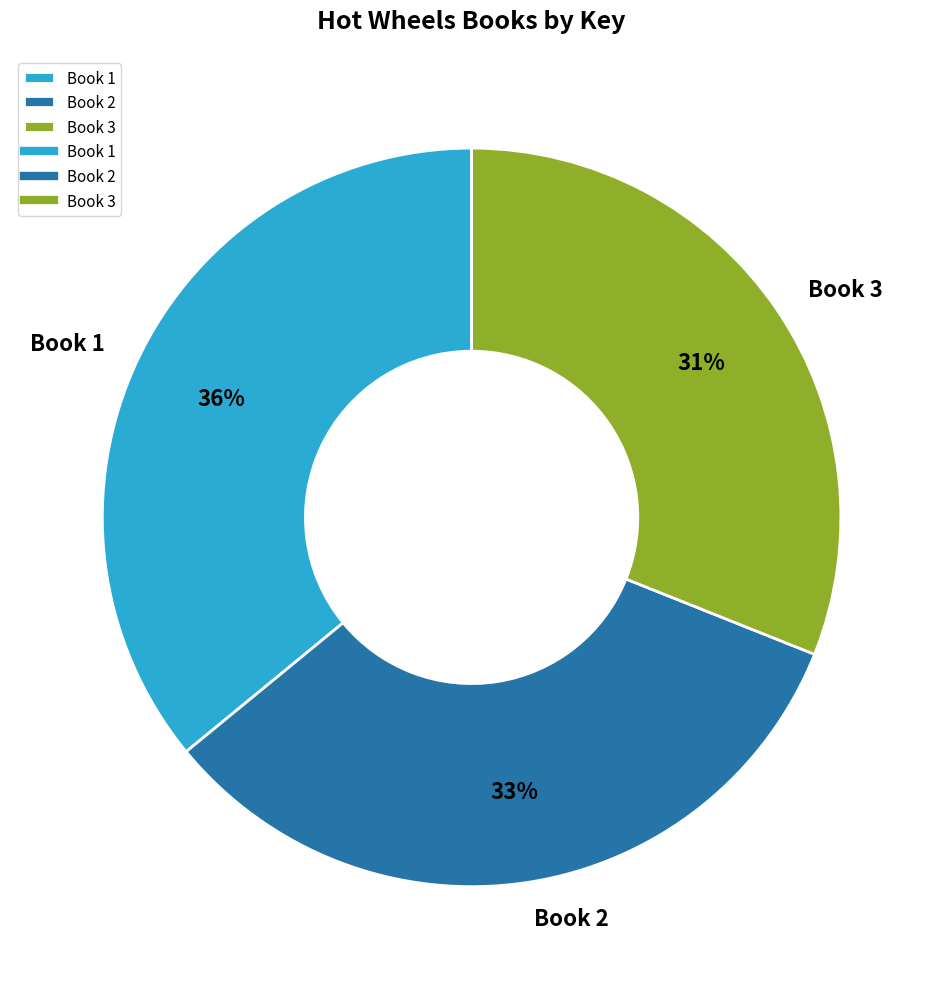

To the nearest percent, what is the difference between the Book 2 and Book 3 slice percentages?

2%